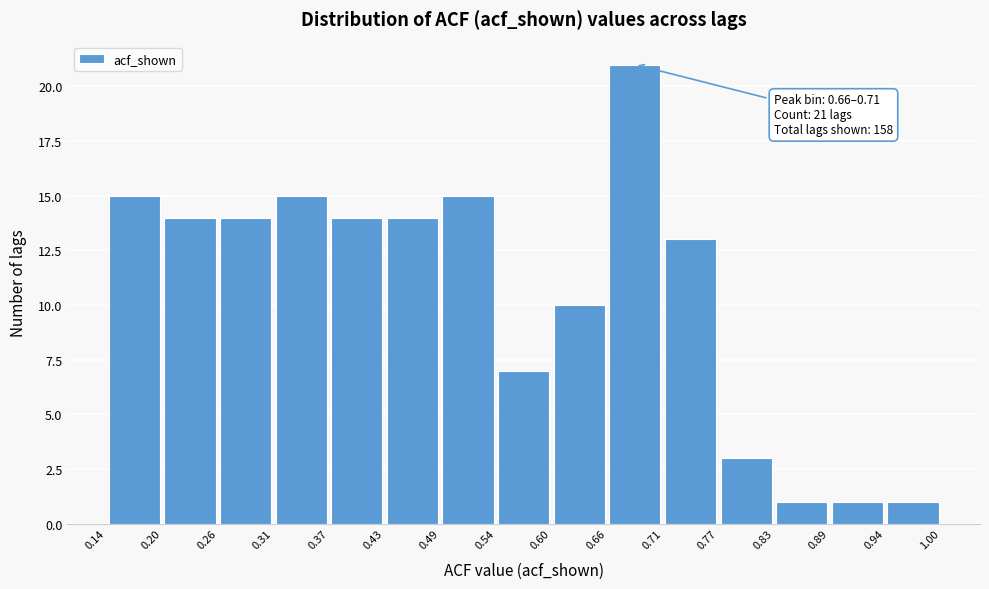

Over which range of the x-axis is the bar tallest?

0.66 to 0.71